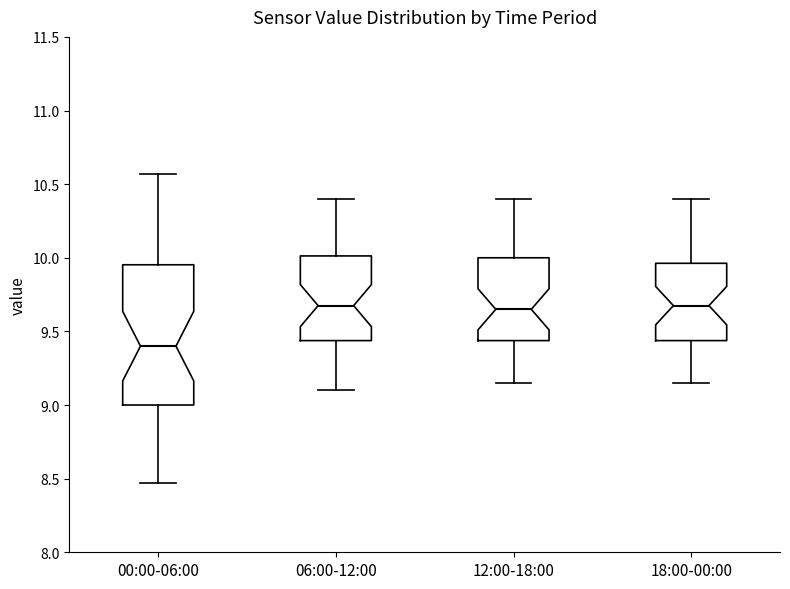

Which box has the lowest median line?

00:00-06:00